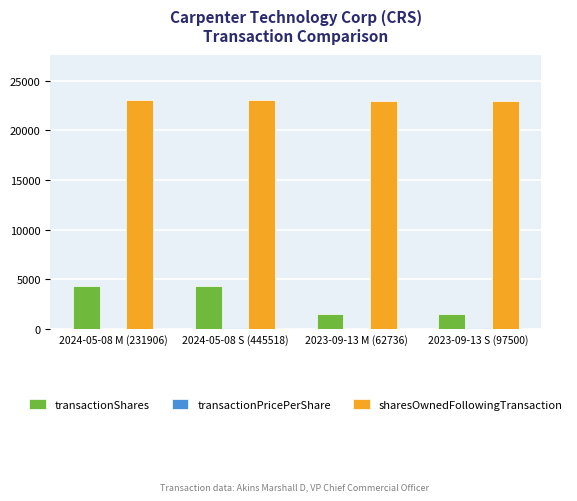

What is the highest value of the transactionShares series?

4358.0